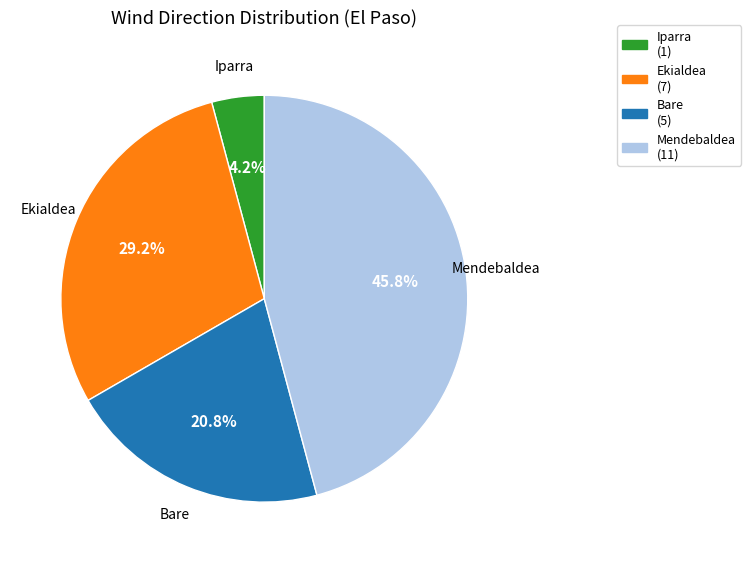

Does any single category account for the majority?

No